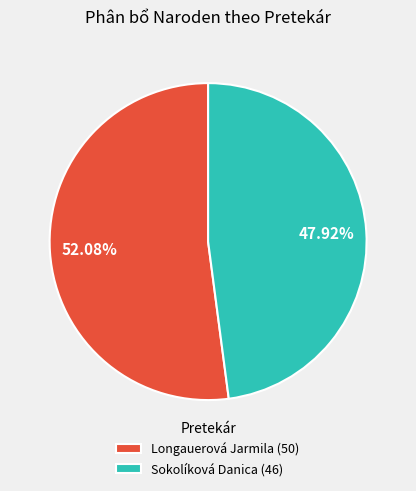

To the nearest percent, what is the average slice percentage?

50%